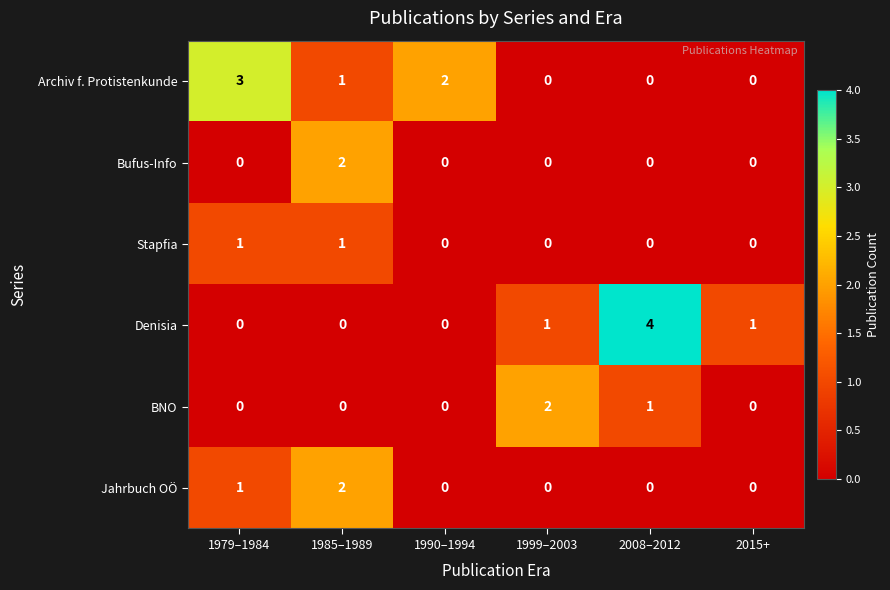

How many BNO values are between 0 and 1?

5